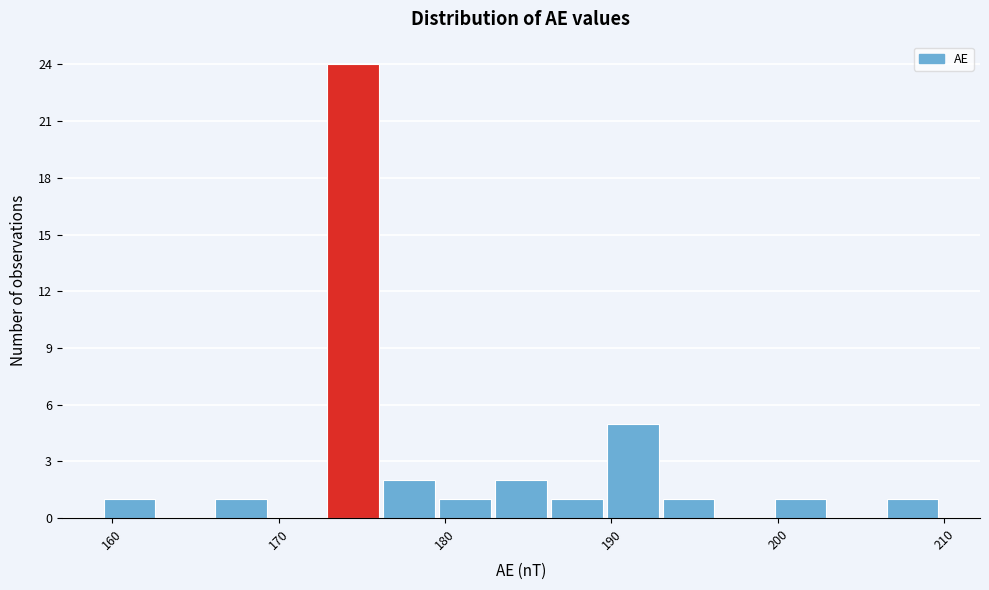

Read against the x-axis, roughly where is the centre of the tallest bar?

174